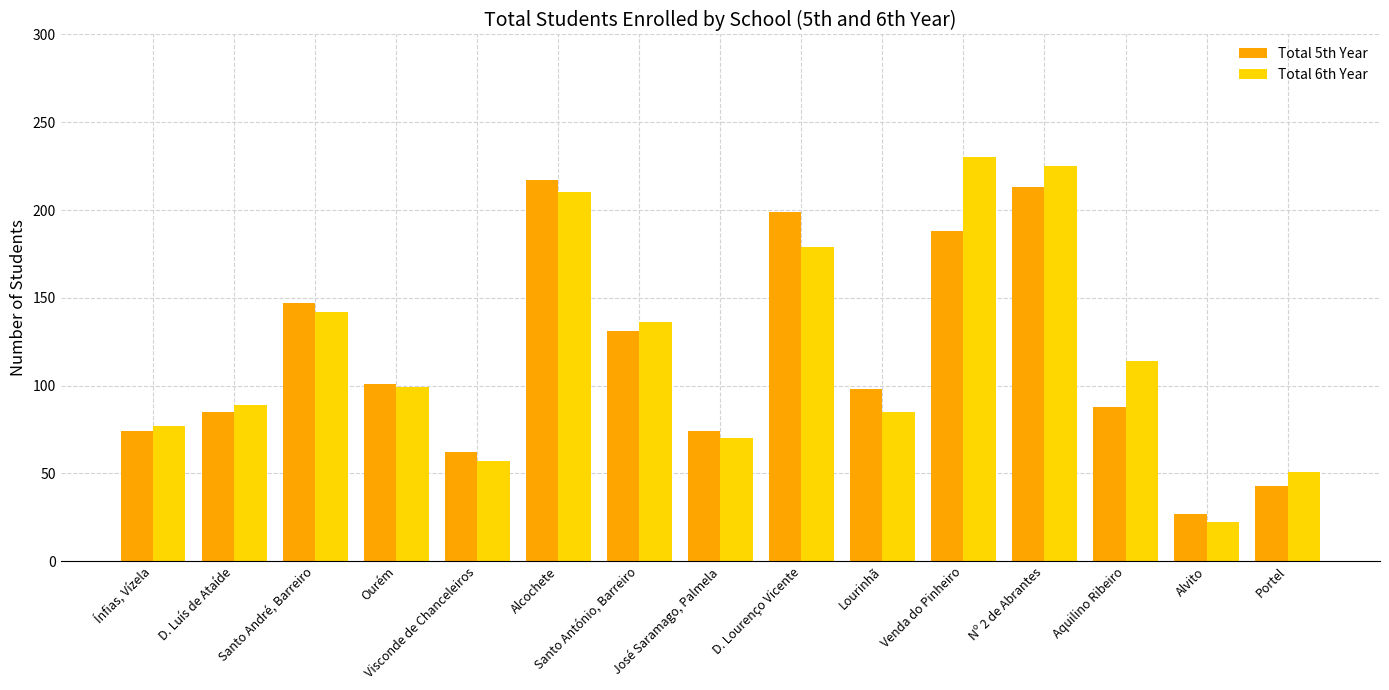

Reading left to right, extract all data points from this chart.

Total 5th Year: Ínfias, Vízela=74	D. Luís de Ataíde=85	Santo André, Barreiro=147	Ourém=101	Visconde de Chanceleiros=62	Alcochete=217	Santo António, Barreiro=131	José Saramago, Palmela=74	D. Lourenço Vicente=199	Lourinhã=98	Venda do Pinheiro=188	Nº 2 de Abrantes=213	Aquilino Ribeiro=88	Alvito=27	Portel=43
Total 6th Year: Ínfias, Vízela=77	D. Luís de Ataíde=89	Santo André, Barreiro=142	Ourém=99	Visconde de Chanceleiros=57	Alcochete=210	Santo António, Barreiro=136	José Saramago, Palmela=70	D. Lourenço Vicente=179	Lourinhã=85	Venda do Pinheiro=230	Nº 2 de Abrantes=225	Aquilino Ribeiro=114	Alvito=22	Portel=51